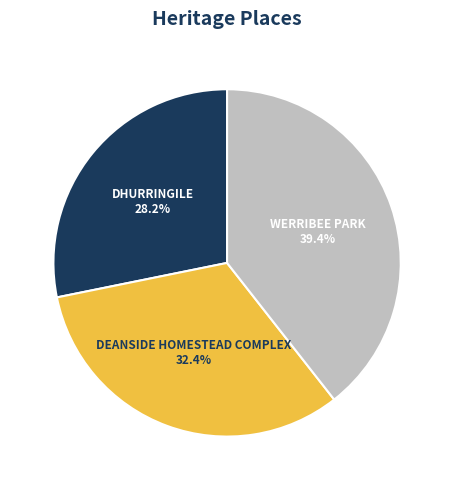

To the nearest percent, what is the difference between the largest and smallest slice percentages?

11%